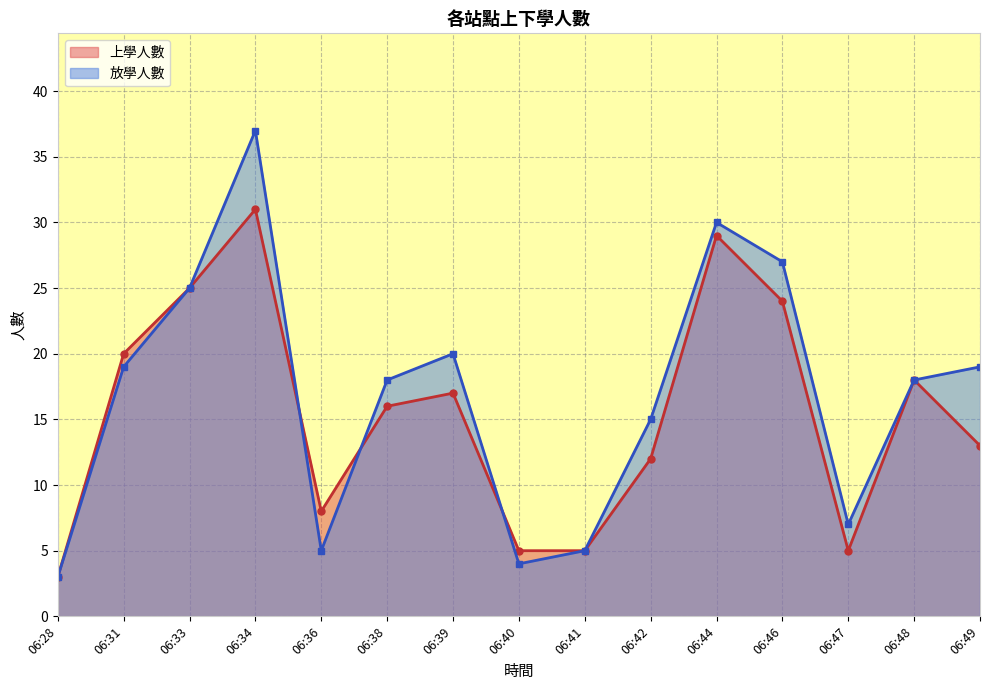

What is the value of the 放學人數 point at the 5th from the left?

5